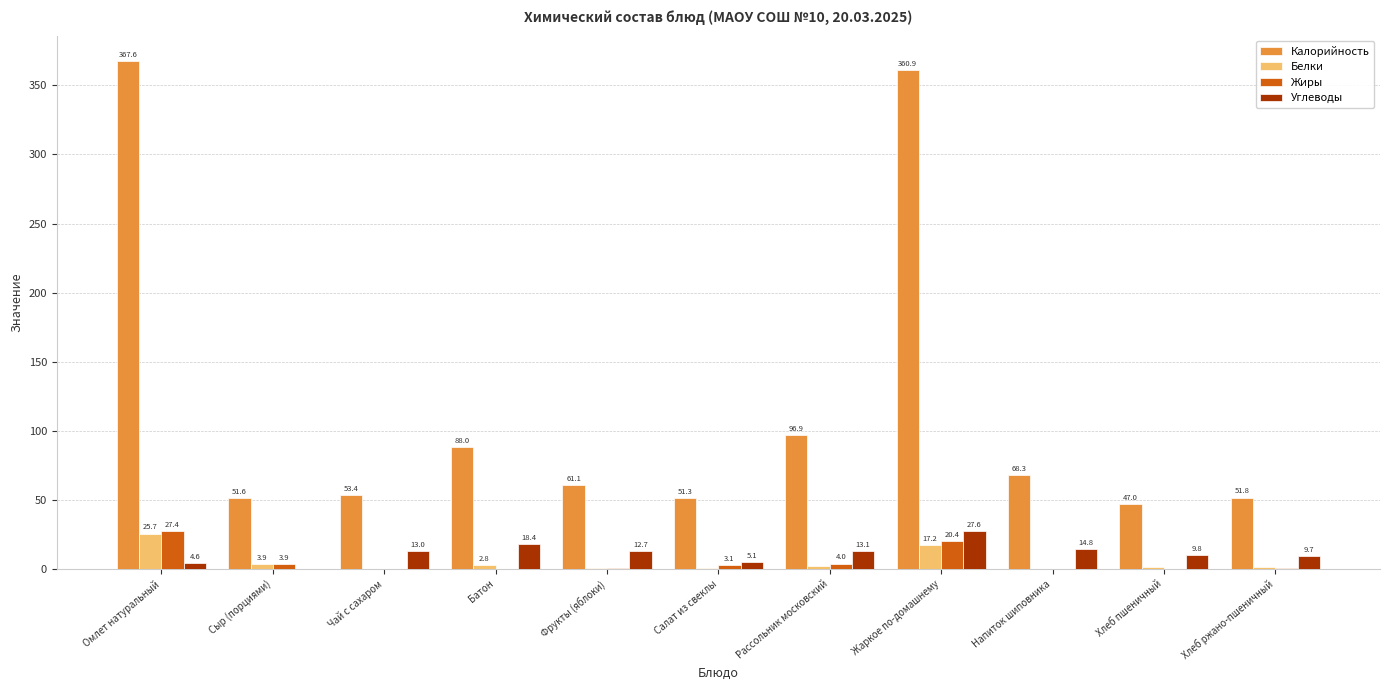

What is the average value of the Калорийность series?

118.0